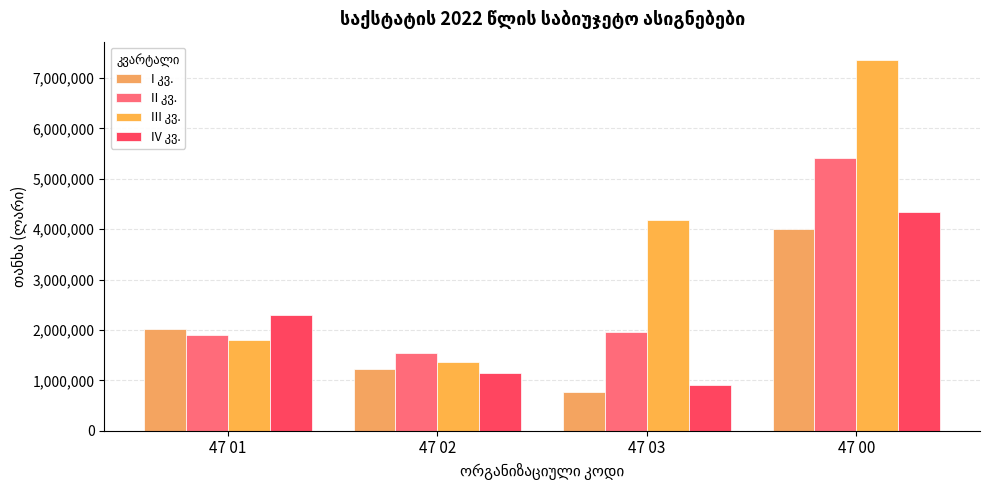

At how many categories does at least one series exceed 945919?

4